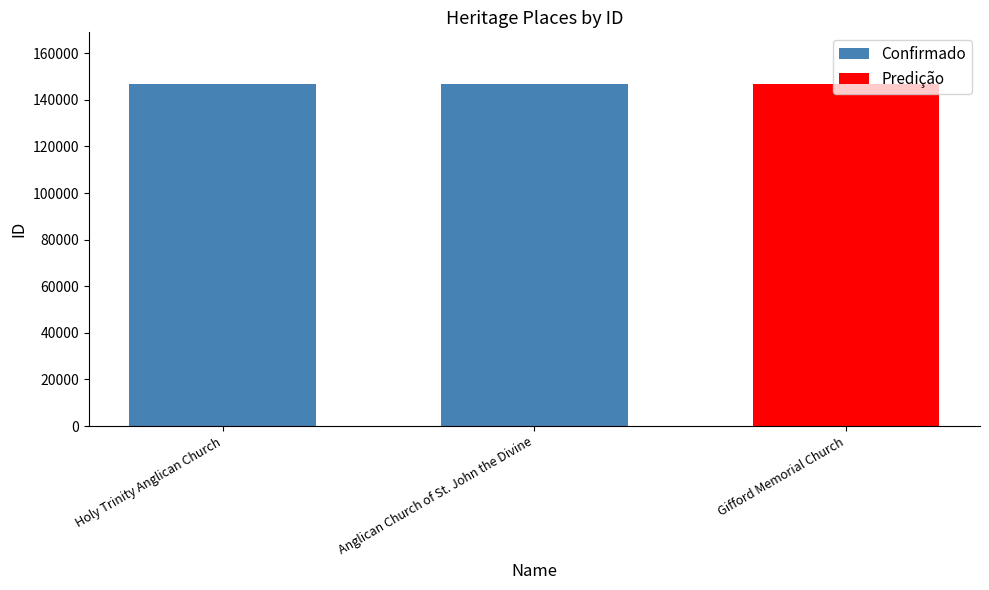

What is the ratio of the value at Gifford Memorial Church to the value at Holy Trinity Anglican Church?

1.0